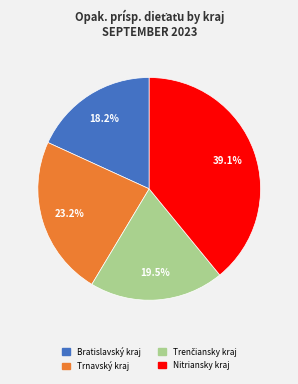

Does any single category account for the majority?

No